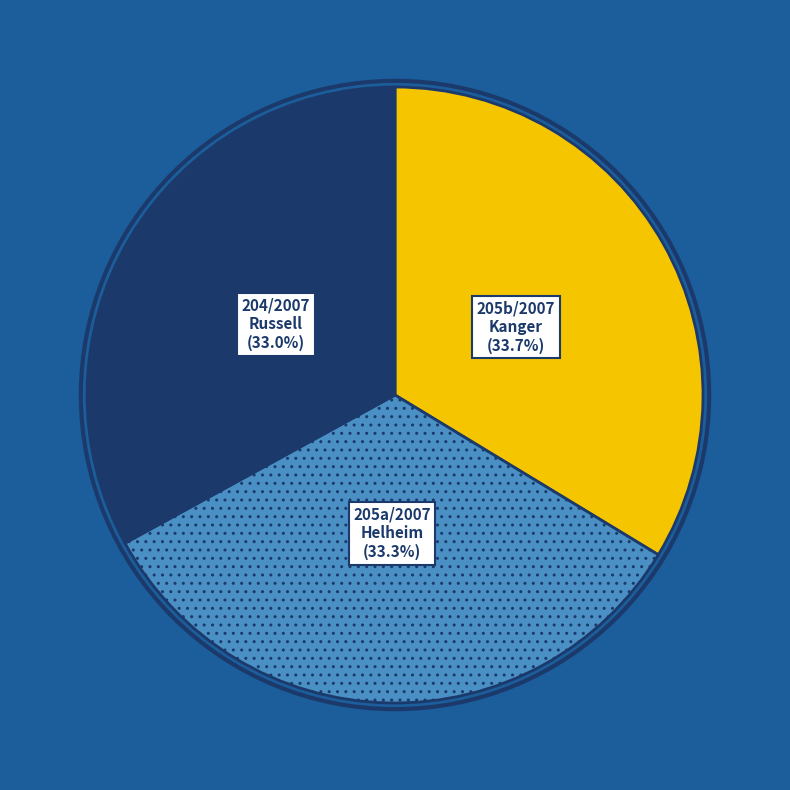

Does any single category account for the majority?

No